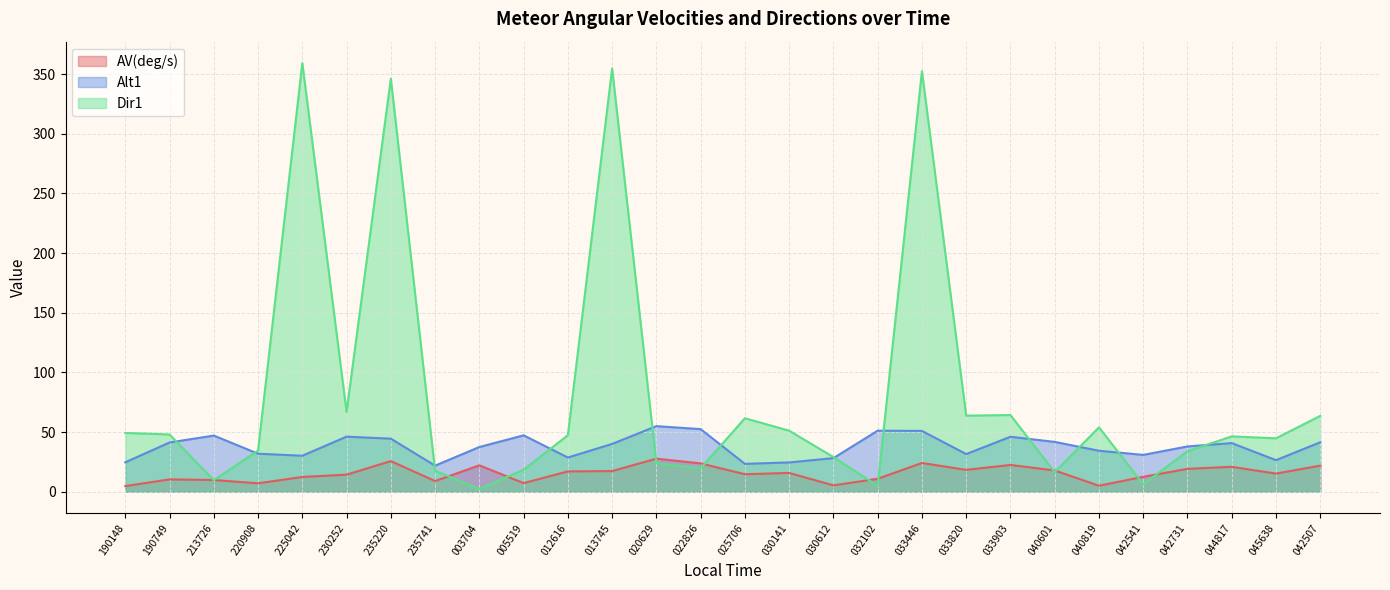

Reading left to right, what are all the values shown in this chart?

AV(deg/s): 4.8	10.4	9.9	7.1	12.4	14.3	25.7	9.0	22.2	7.3	17.1	17.4	27.7	23.8	14.7	15.8	5.4	10.9	24.1	18.4	22.5	17.9	5.1	12.6	19.2	20.9	15.2	21.9
Alt1: 24.7	41.3	47.1	31.9	30.2	46.2	44.5	21.9	37.5	47.3	28.7	40.1	55.0	52.5	23.4	24.6	28.2	51.2	51.0	31.6	46.1	41.8	34.4	30.9	38.0	40.8	26.5	41.5
Dir1: 49.3	48.0	9.7	34.5	359.2	66.9	346.2	17.6	2.4	18.5	47.4	354.7	23.9	19.7	61.6	51.2	29.1	4.9	352.4	63.8	64.3	16.4	54.0	6.3	34.0	46.4	44.8	63.6